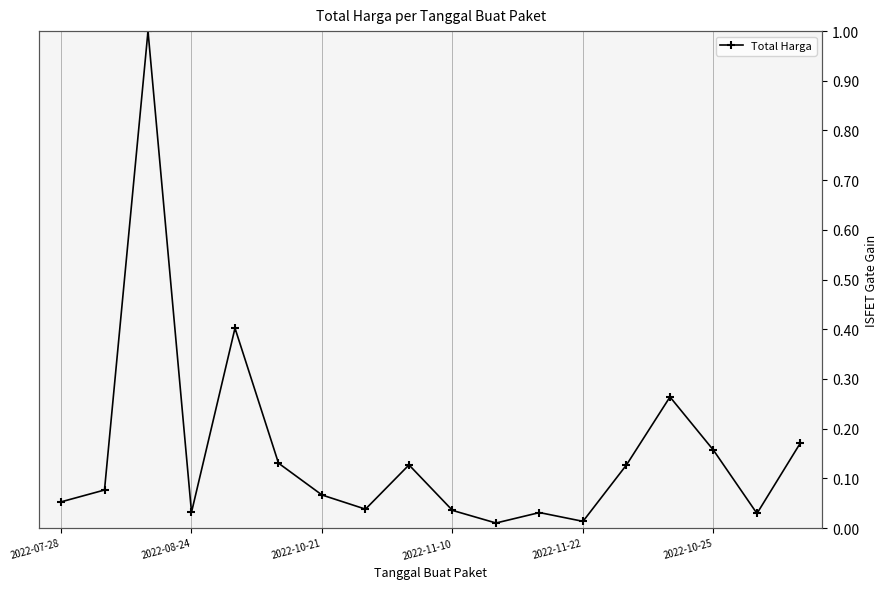

Count the number of data series in this chart.

1